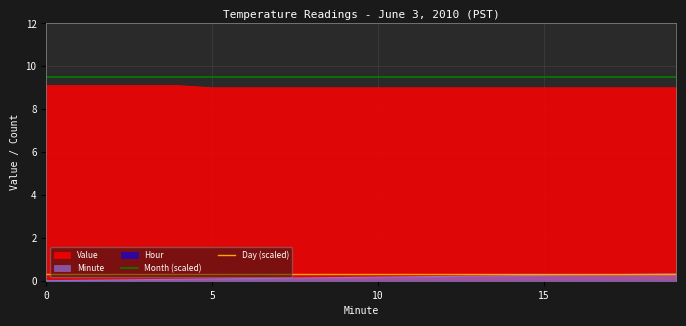

What is the minimum value for Day (scaled)?

0.3